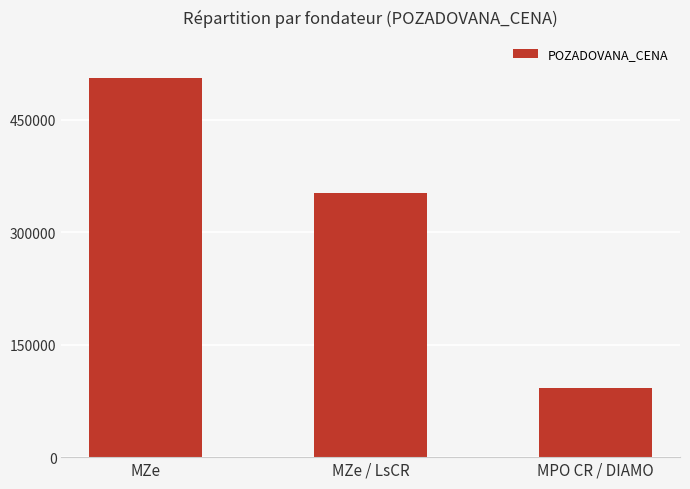

Which label corresponds to the smallest value in the chart?

MPO CR / DIAMO